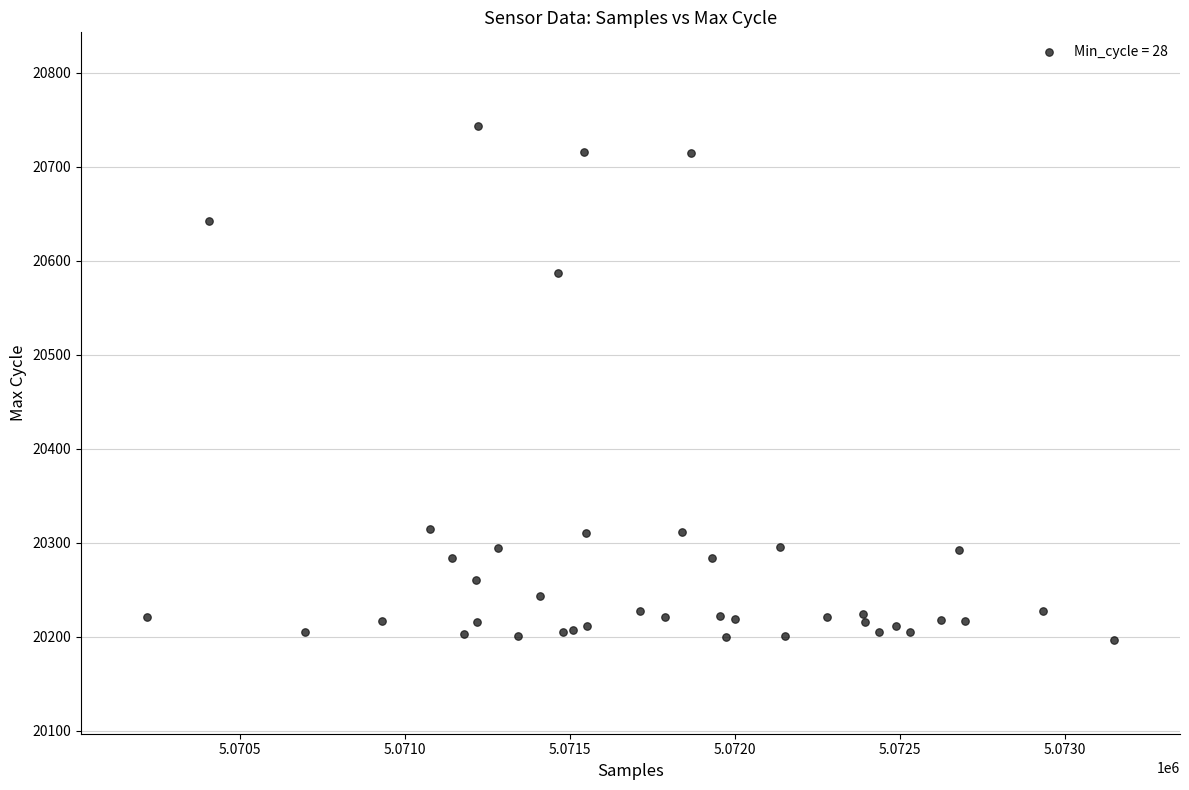

What Y value in the scatter plot is closest to 20470?

20587